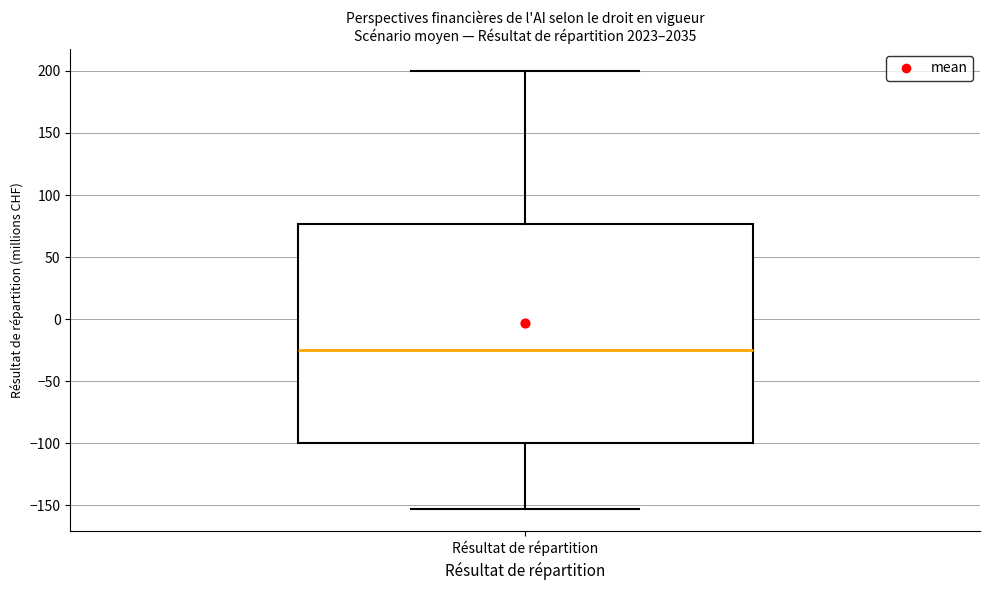

Read this box plot against the y-axis: the position of the median line, the range covered by the box, and the ends of both whiskers. The values are not printed on the chart, so give them approximately, as read against the axis.

median -25, box -100 to 75, whiskers -155 to 200